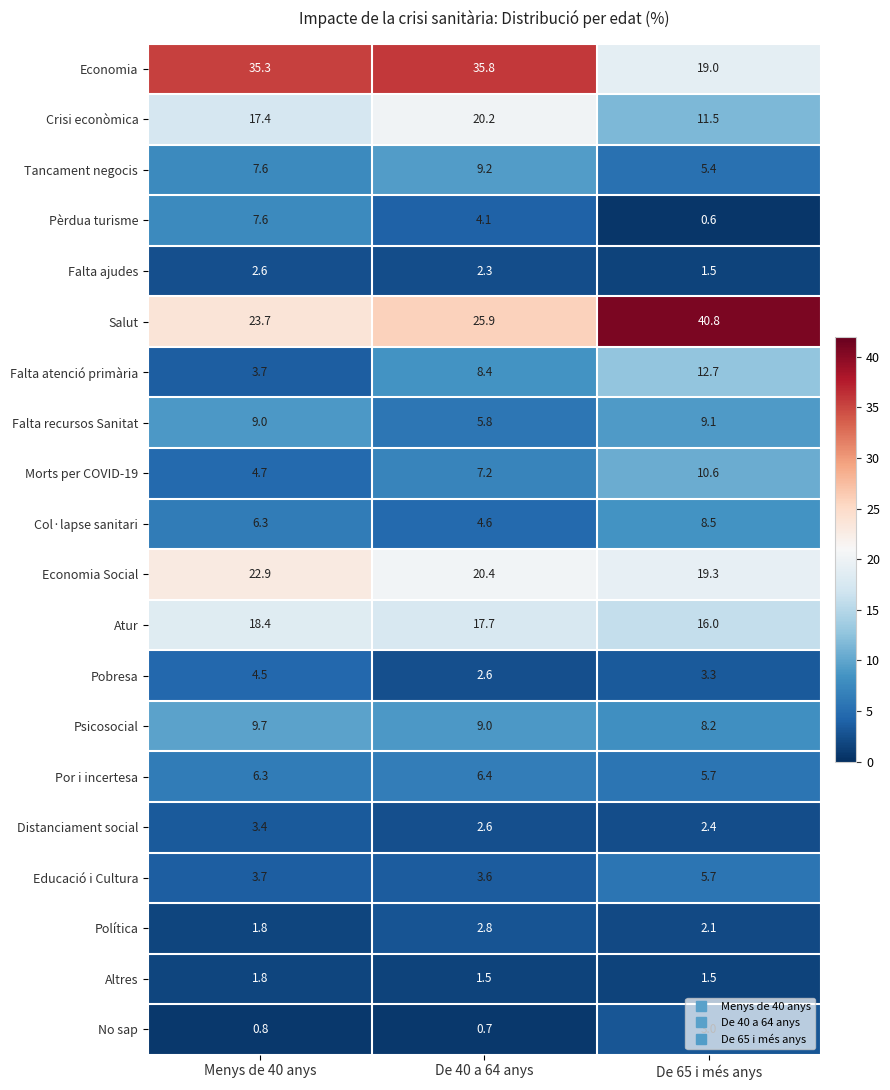

Where is Tancament negocis nearest to the value 7?

Menys de 40 anys